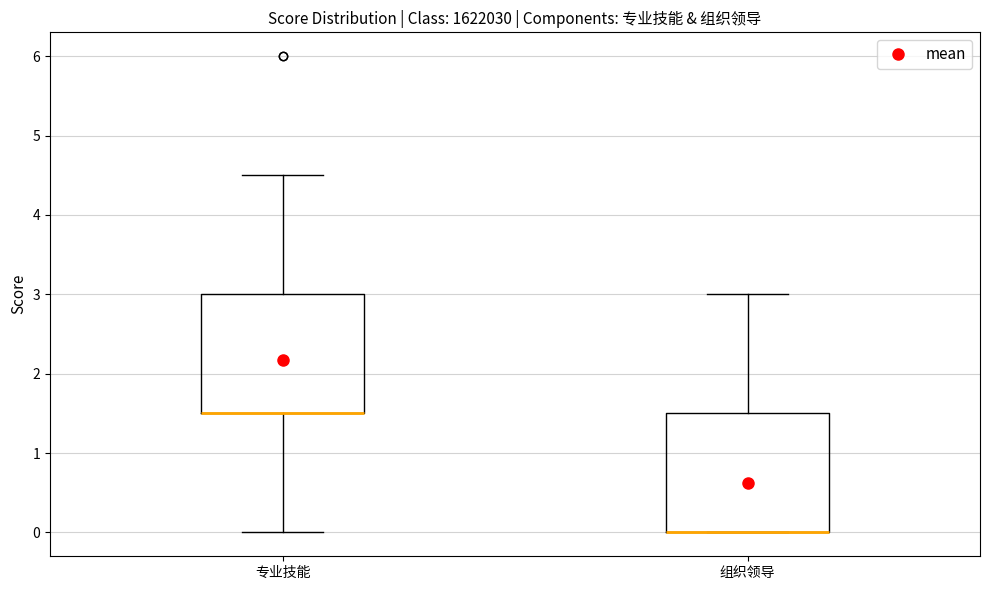

Reading left to right, transcribe this box plot: for each box, give where its median line is, the range the box spans, and where its two whiskers end, as read against the y-axis. The values are not printed on the chart, so give them approximately, as read against the axis.

专业技能: median 1.5 (drawn on the box's lower edge), box 1.5 to 3.0, whiskers 0.0 to 4.5
组织领导: median 0.0 (drawn on the box's lower edge), box 0.0 to 1.5, whiskers 0.0 to 3.0